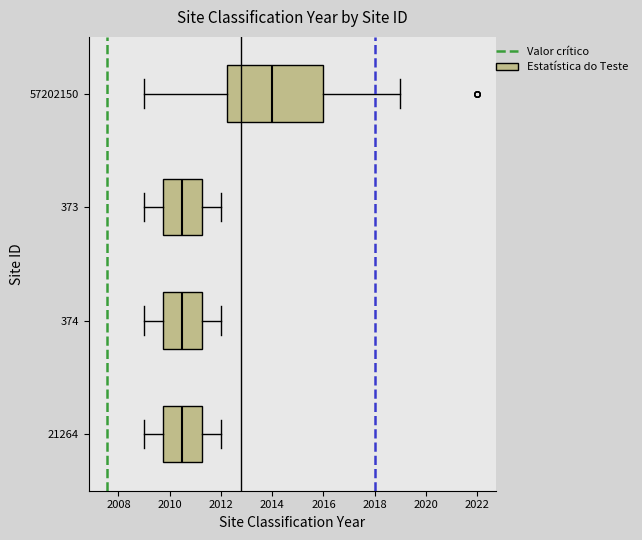

Reading bottom to top, transcribe this box plot: for each box, give where its median line is, the range the box spans, and where its two whiskers end, as read against the x-axis. The values are not printed on the chart, so give them approximately, as read against the axis.

21264: median 2010.6, box 2009.8 to 2011.2, whiskers 2009.0 to 2012.0
374: median 2010.6, box 2009.8 to 2011.2, whiskers 2009.0 to 2012.0
373: median 2010.6, box 2009.8 to 2011.2, whiskers 2009.0 to 2012.0
57202150: median 2014.0, box 2012.2 to 2016.0, whiskers 2009.0 to 2019.0